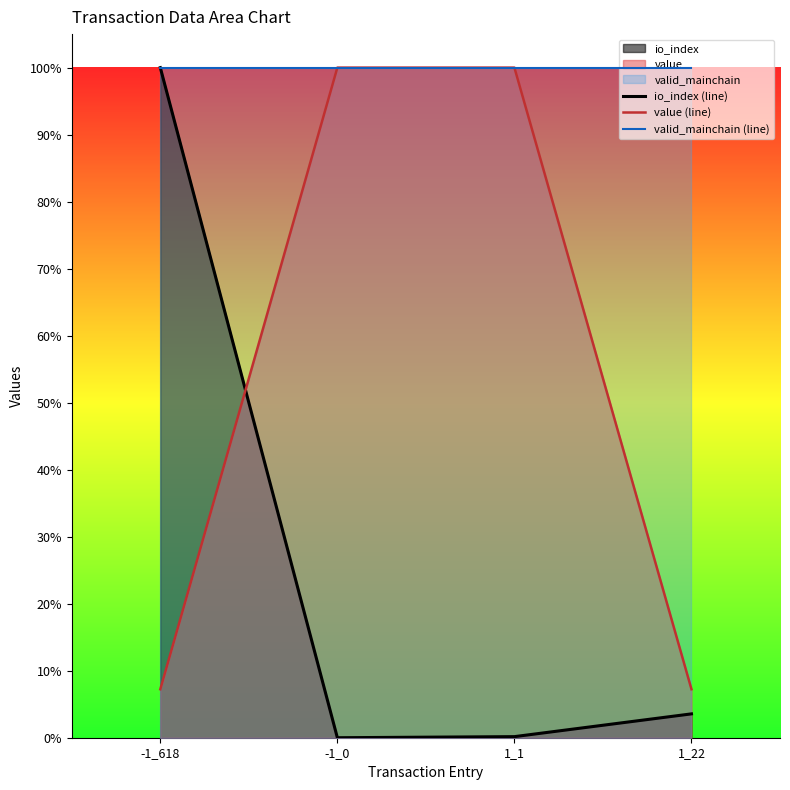

How many data points does each series have?

4